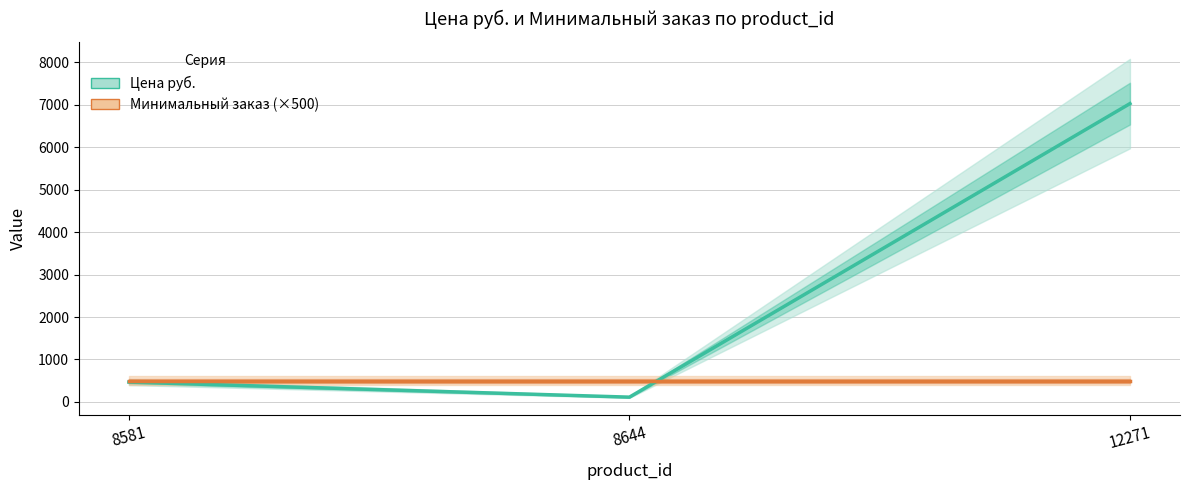

At which category is the sum across all series the highest?

12271